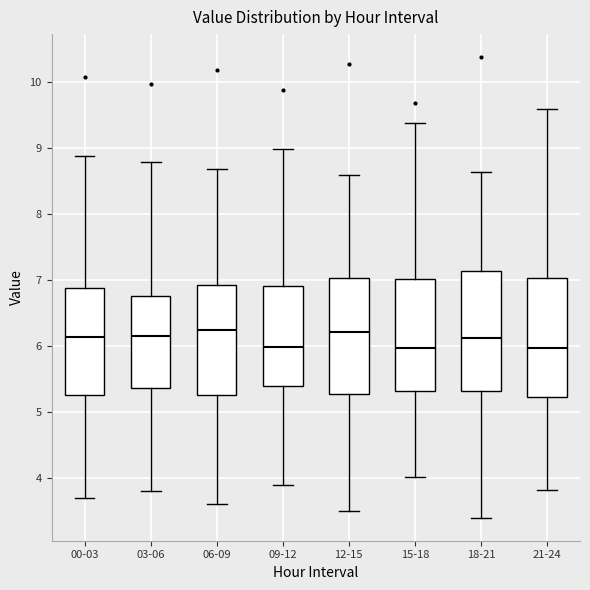

Reading left to right, read every box against the y-axis: the position of its median line, the range the box covers, and the ends of its whiskers. The values are not printed on the chart, so give them approximately, as read against the axis.

00-03: median 6.1, box 5.3 to 6.9, whiskers 3.7 to 8.9
03-06: median 6.1, box 5.4 to 6.8, whiskers 3.8 to 8.8
06-09: median 6.2, box 5.3 to 6.9, whiskers 3.6 to 8.7
09-12: median 6.0, box 5.4 to 6.9, whiskers 3.9 to 9.0
12-15: median 6.2, box 5.3 to 7.0, whiskers 3.5 to 8.6
15-18: median 6.0, box 5.3 to 7.0, whiskers 4.0 to 9.4
18-21: median 6.1, box 5.3 to 7.1, whiskers 3.4 to 8.6
21-24: median 6.0, box 5.2 to 7.0, whiskers 3.8 to 9.6